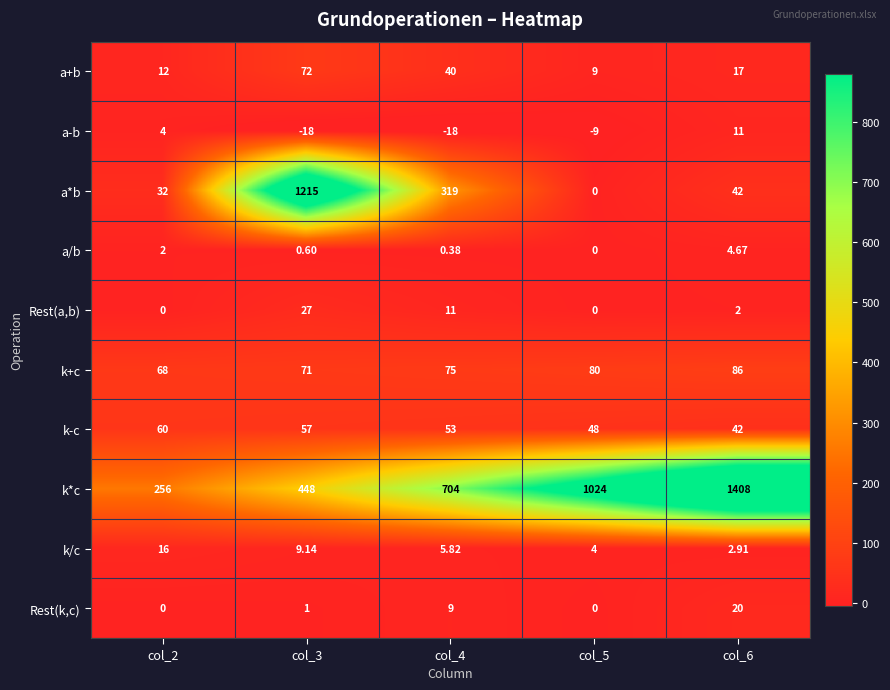

How many data points in Rest(a,b) are less than 2?

2